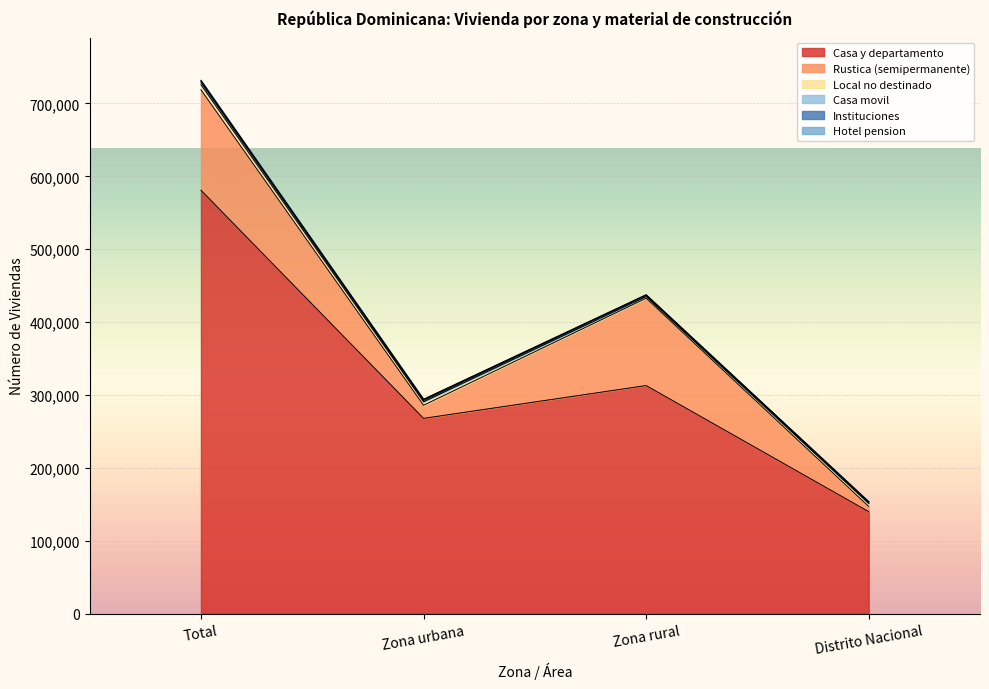

True or false: Casa y departamento and Hotel pension cross at least once.

False